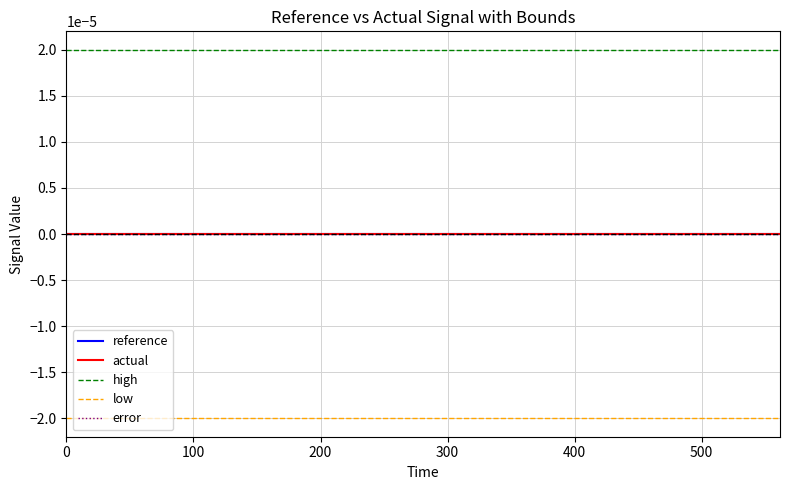

Is this an area chart (filled region under the line)?

No